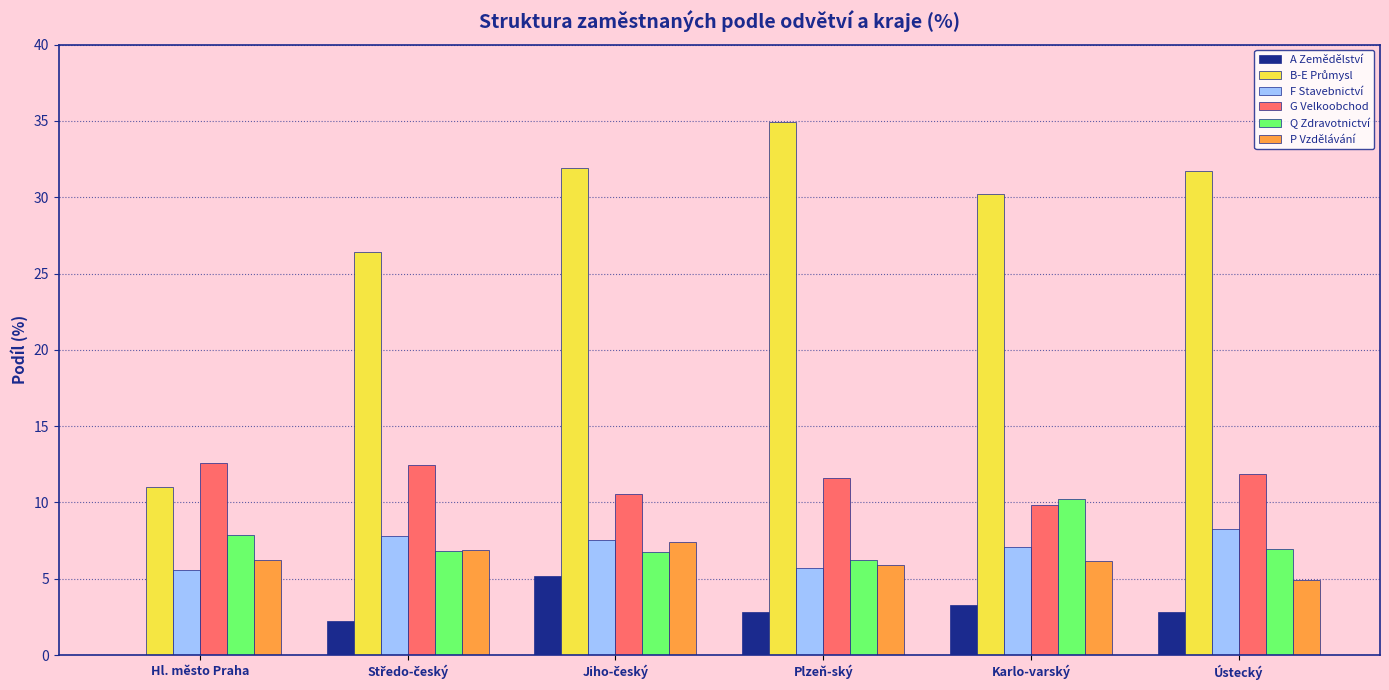

What is the maximum value for F Stavebnictví?

8.2